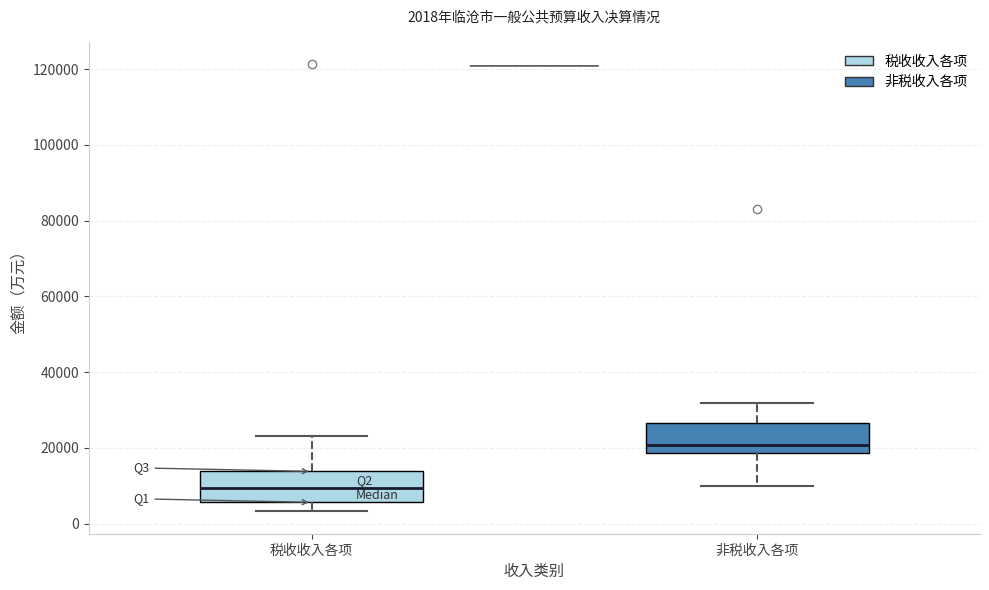

Which box has the highest median line?

非税收入各项